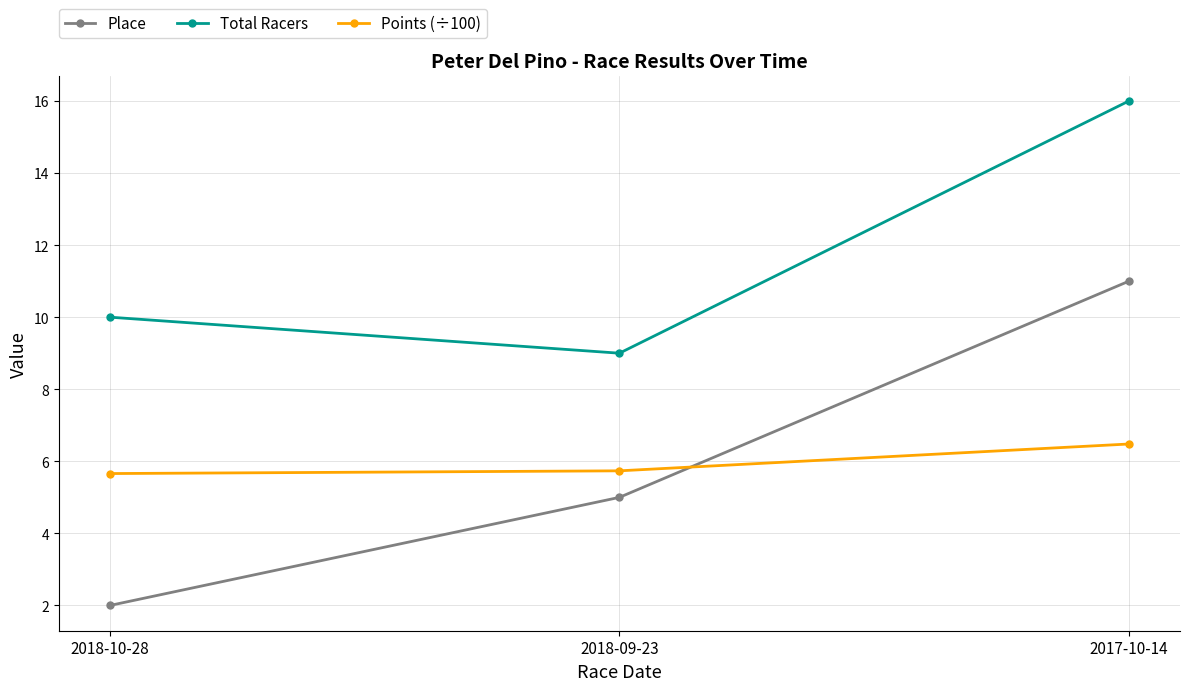

What is the sum of all Points (÷100) values?

17.9